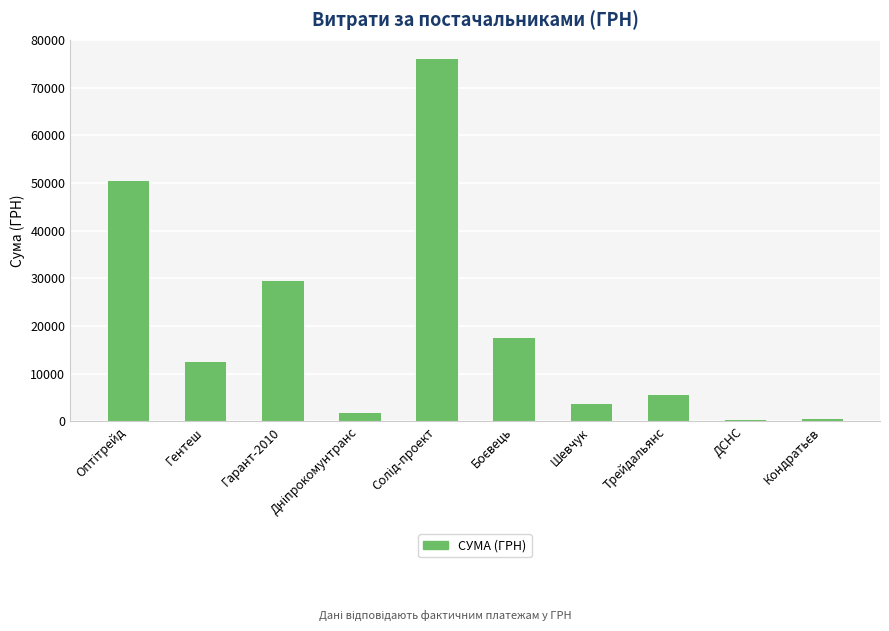

What is the difference between the maximum and minimum values?

75641.3